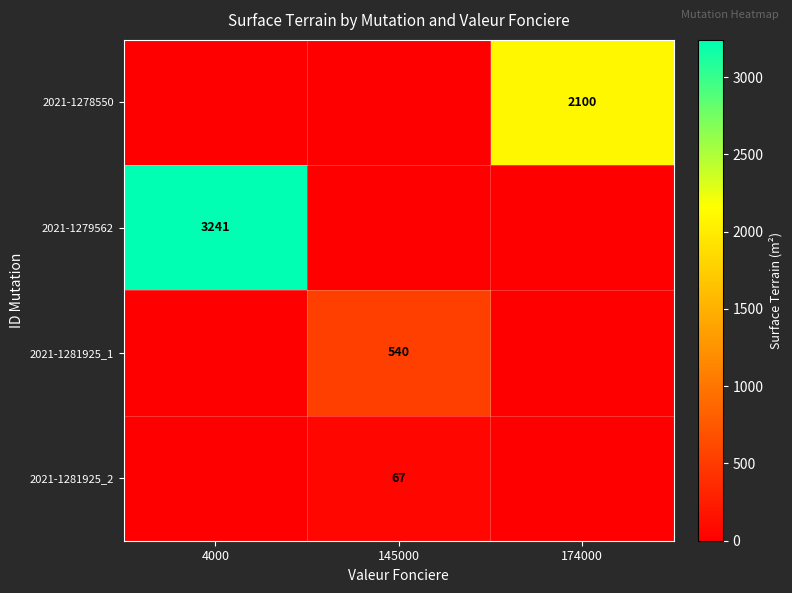

Is the value of 2021-1281925_1 at 145000 greater than the value of 2021-1279562 at 4000?

No